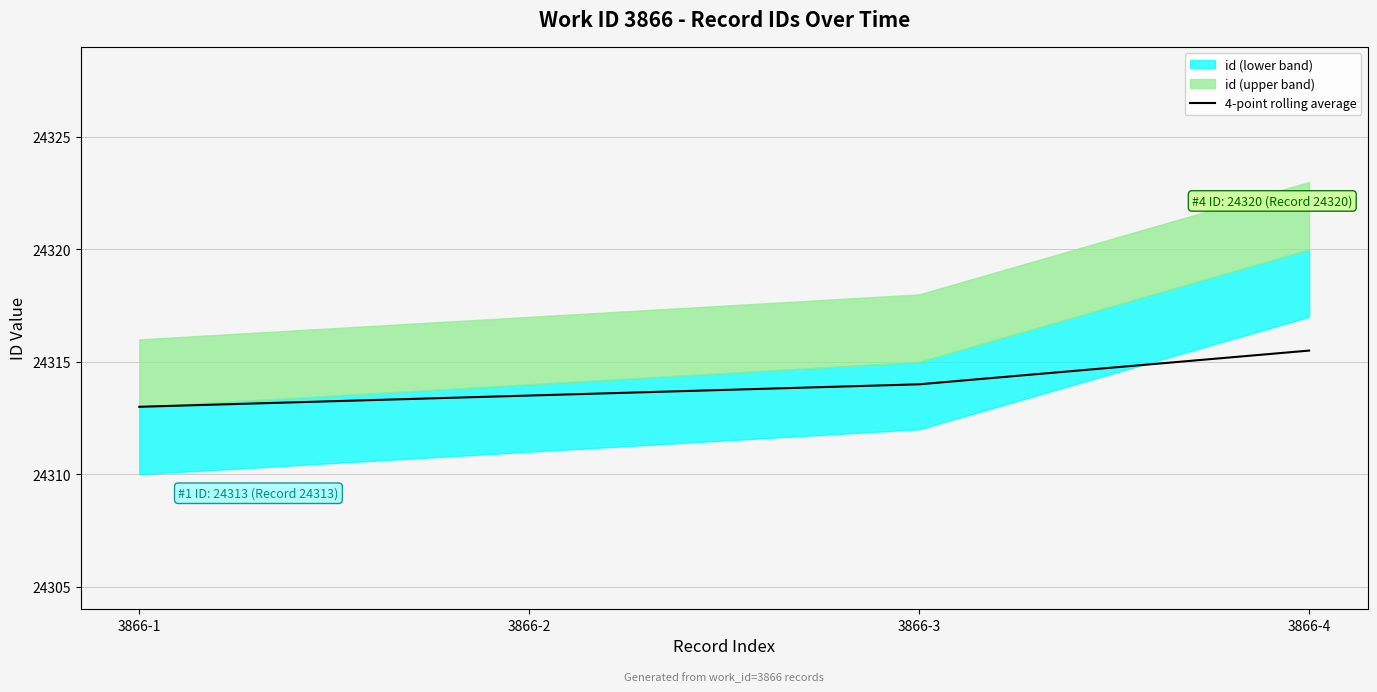

List the labels in order of value, largest first.

3866-4, 3866-3, 3866-2, 3866-1